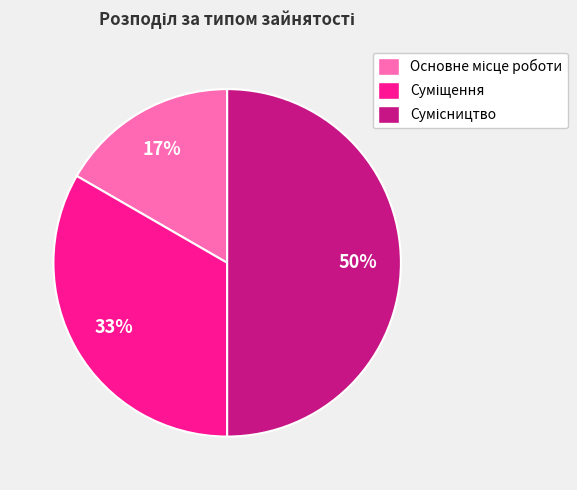

Count the number of slices in the pie.

3